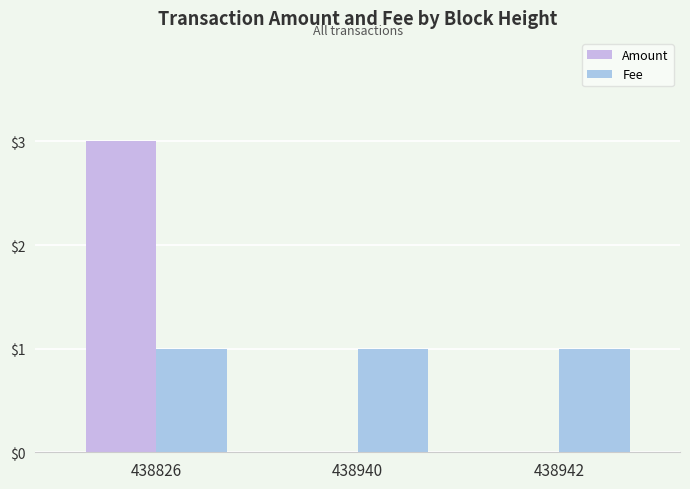

Rank the series at 438940 from highest to lowest value.

Fee, Amount